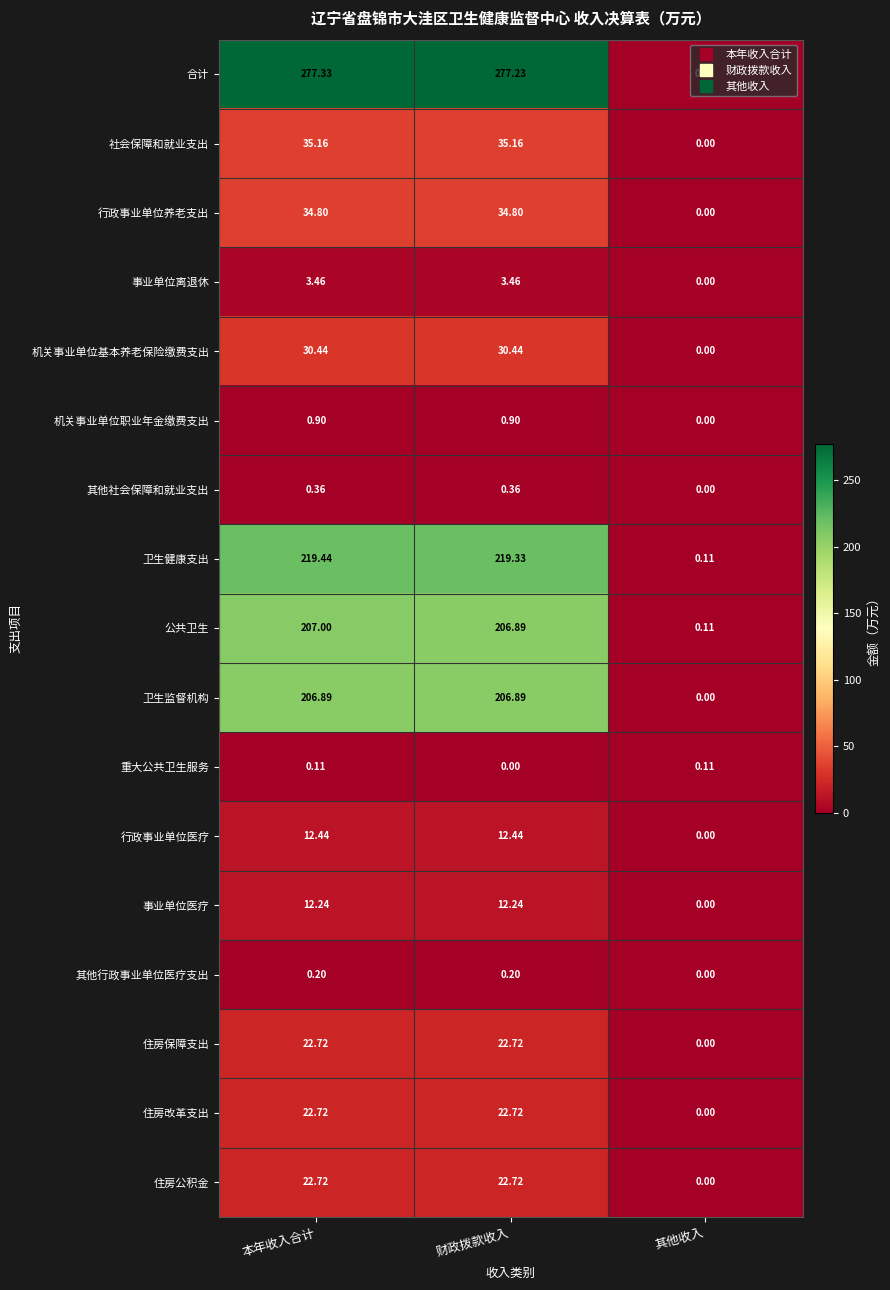

How many data points does each series have?

3